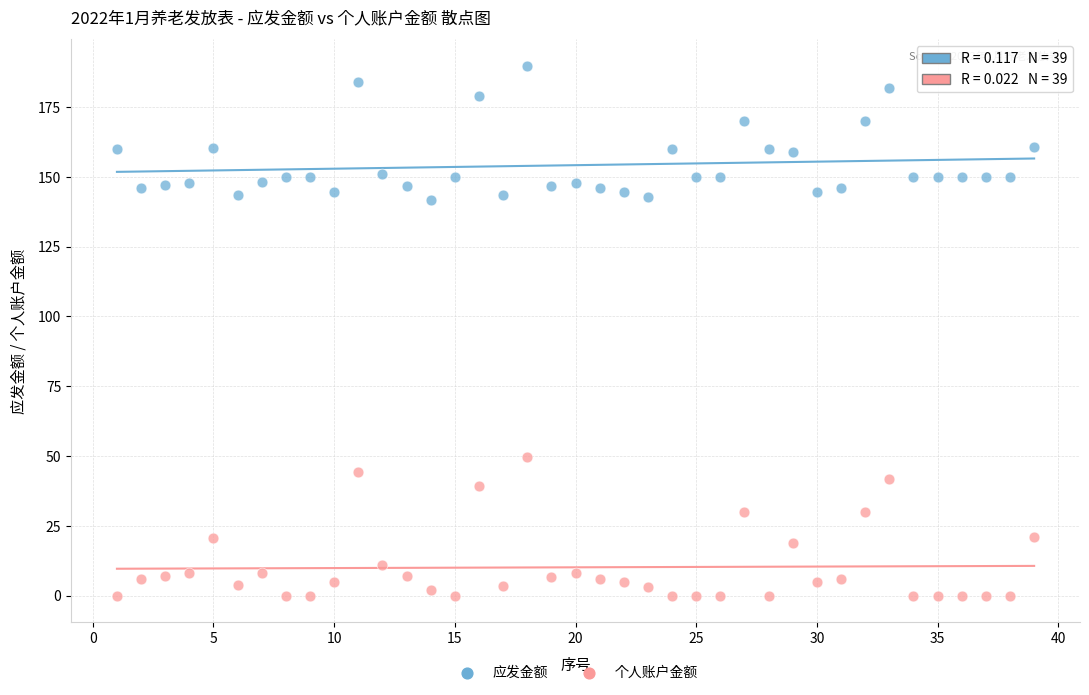

Which series has the widest spread of Y values?

个人账户金额